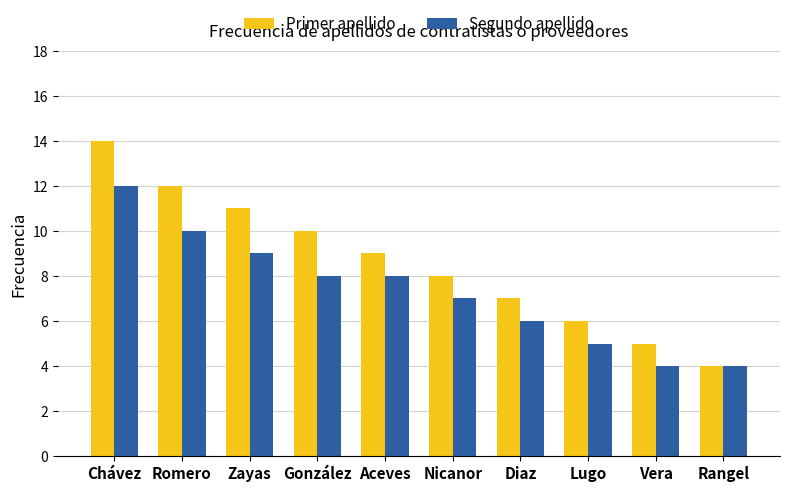

Where does the Segundo apellido series first go above 8?

Chávez